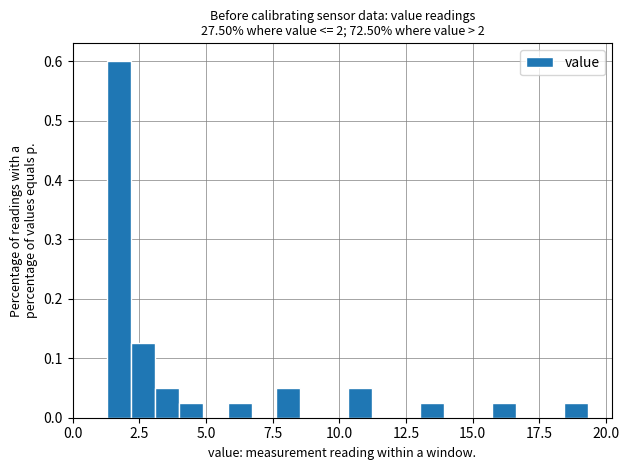

Around what value on the x-axis is the tallest bar? Give the approximate position of its centre, as read against the axis.

2.0